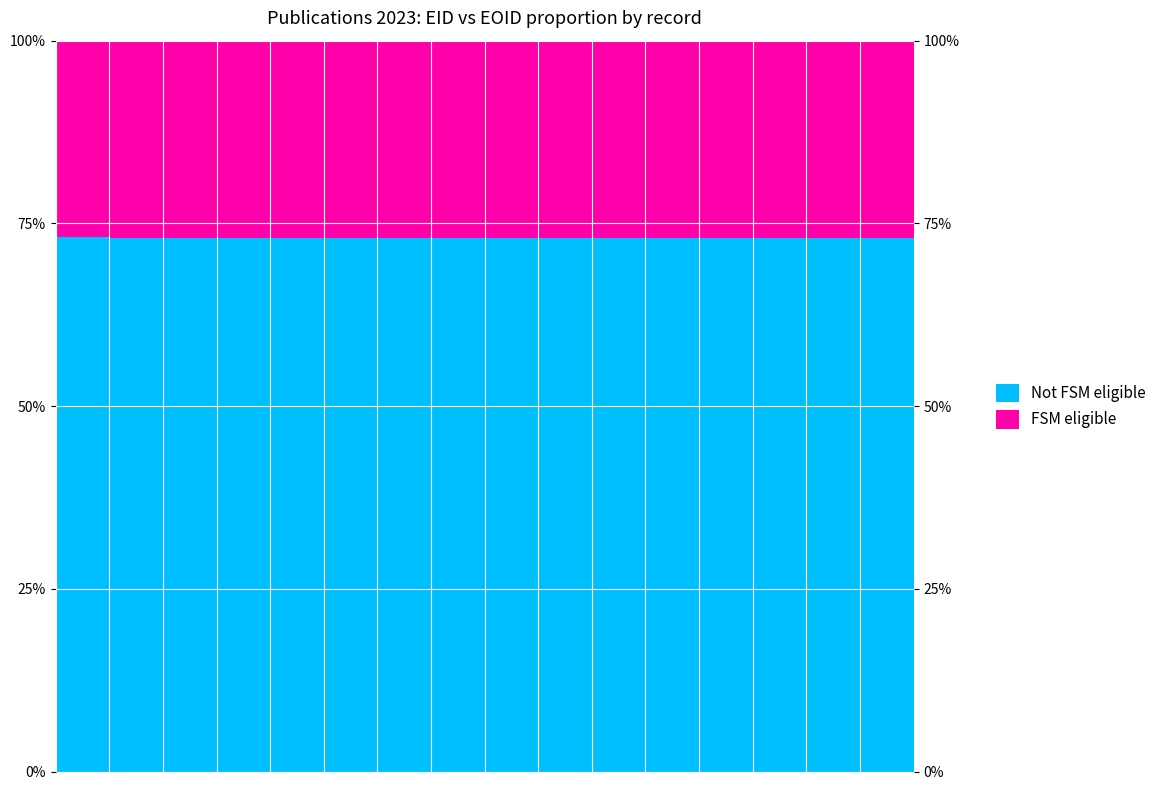

Read the FSM eligible value at 12.

27.0